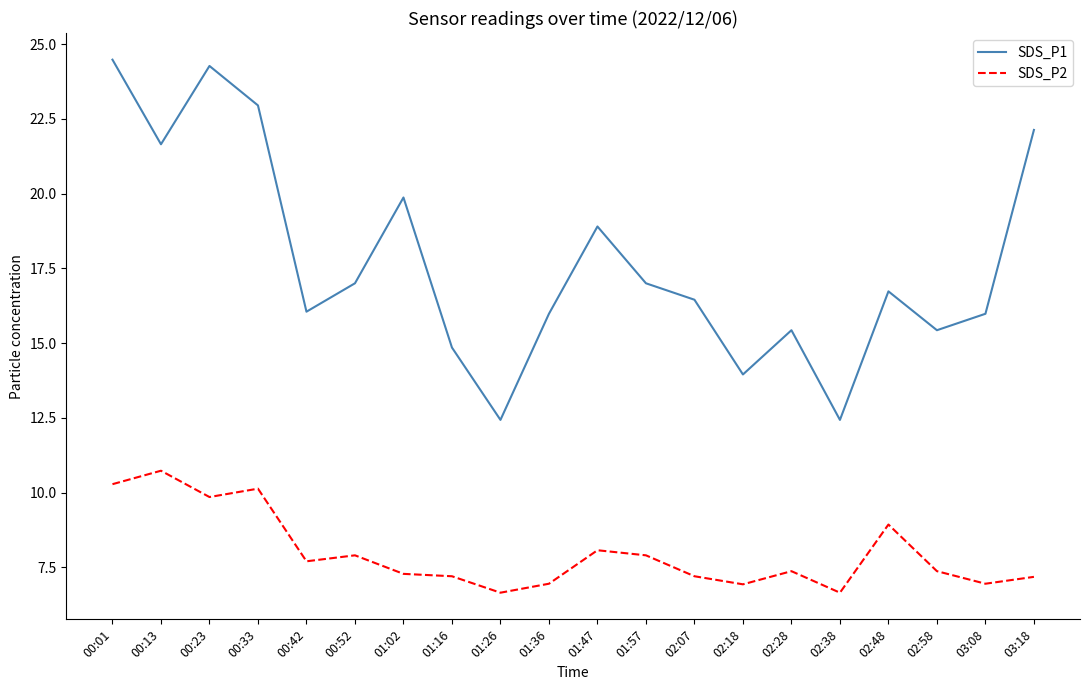

In SDS_P1, how many points are lower than both neighbors (excluding endpoints)?

6